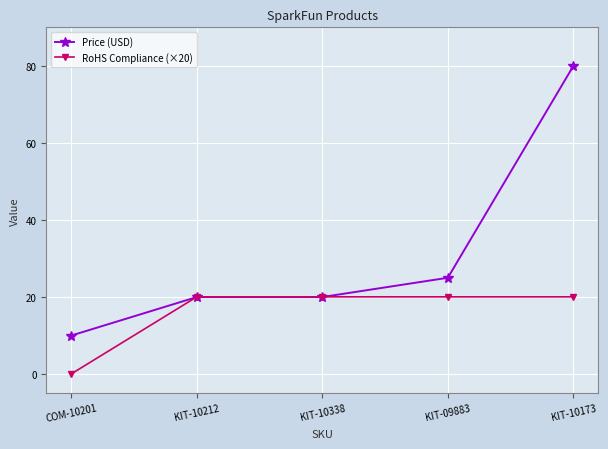

What is the difference between the maximum and second lowest values in the Price (USD) series?

60.0